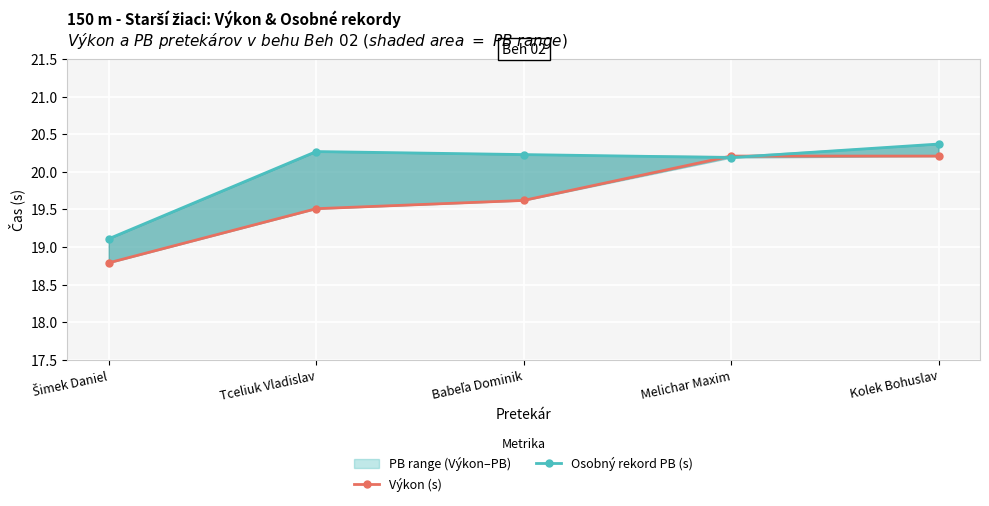

Which series has the widest spread of values?

Výkon (s)